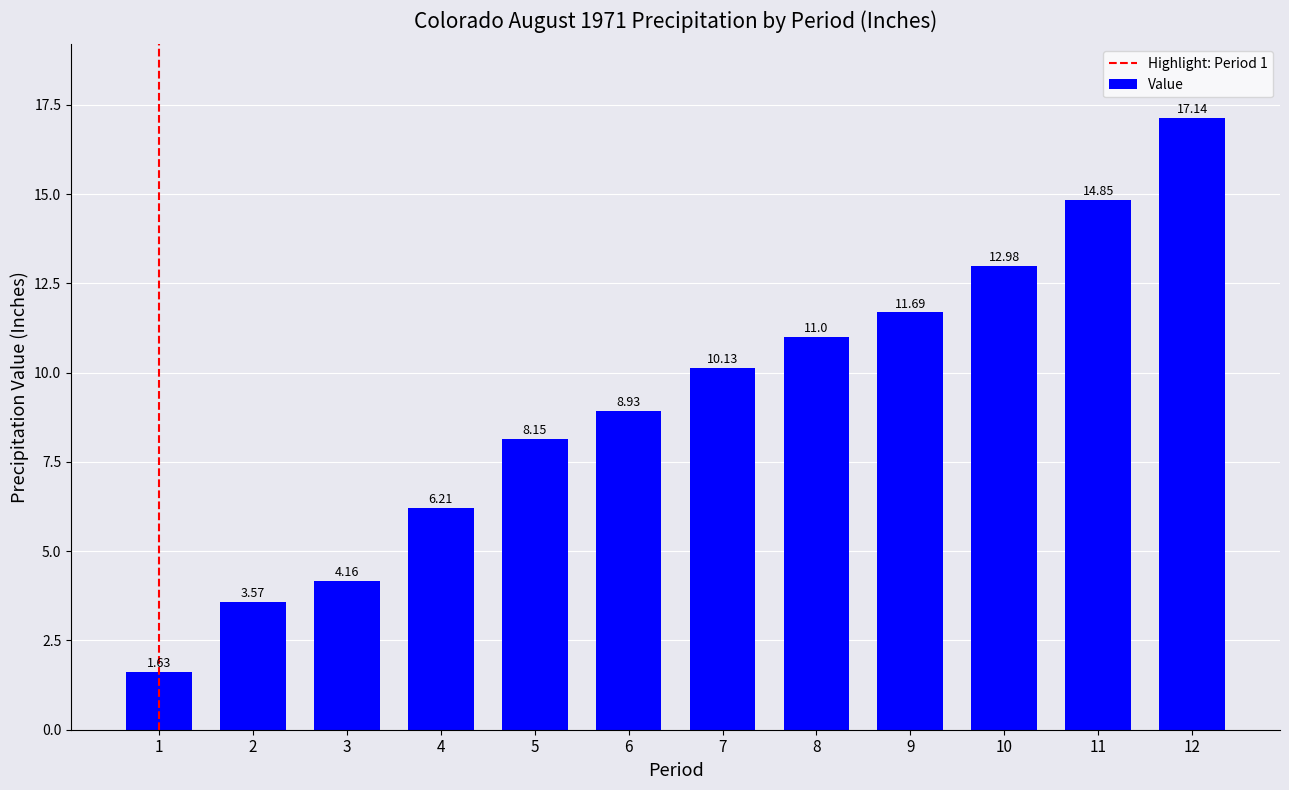

List the labels in order of value, smallest first.

1, 2, 3, 4, 5, 6, 7, 8, 9, 10, 11, 12